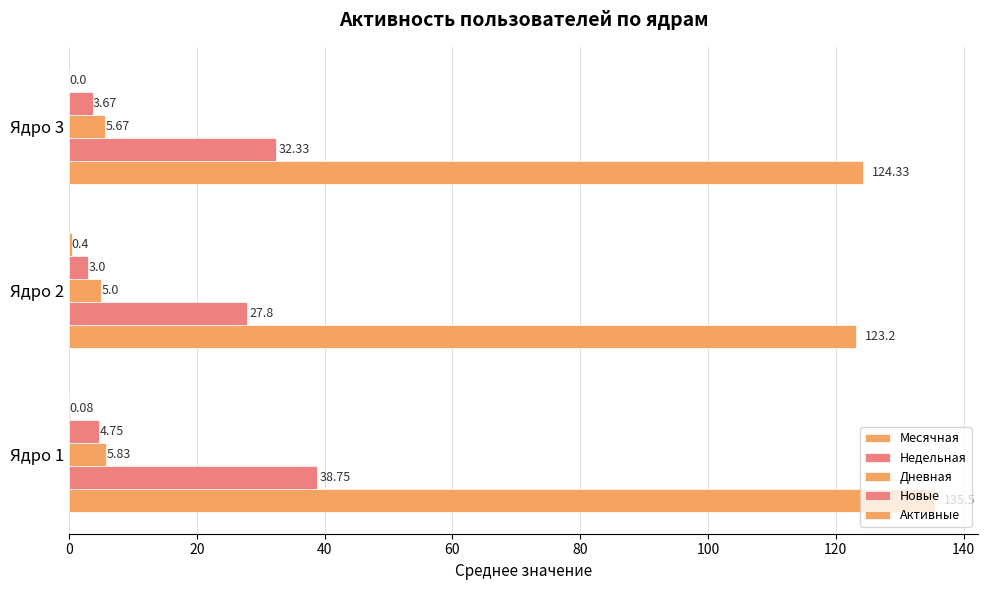

Count the number of categories in the chart.

3